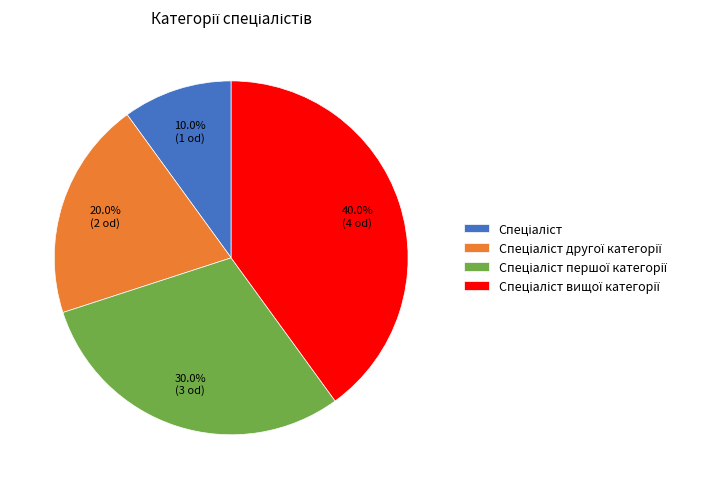

Is there any slice that represents more than half of the pie?

No